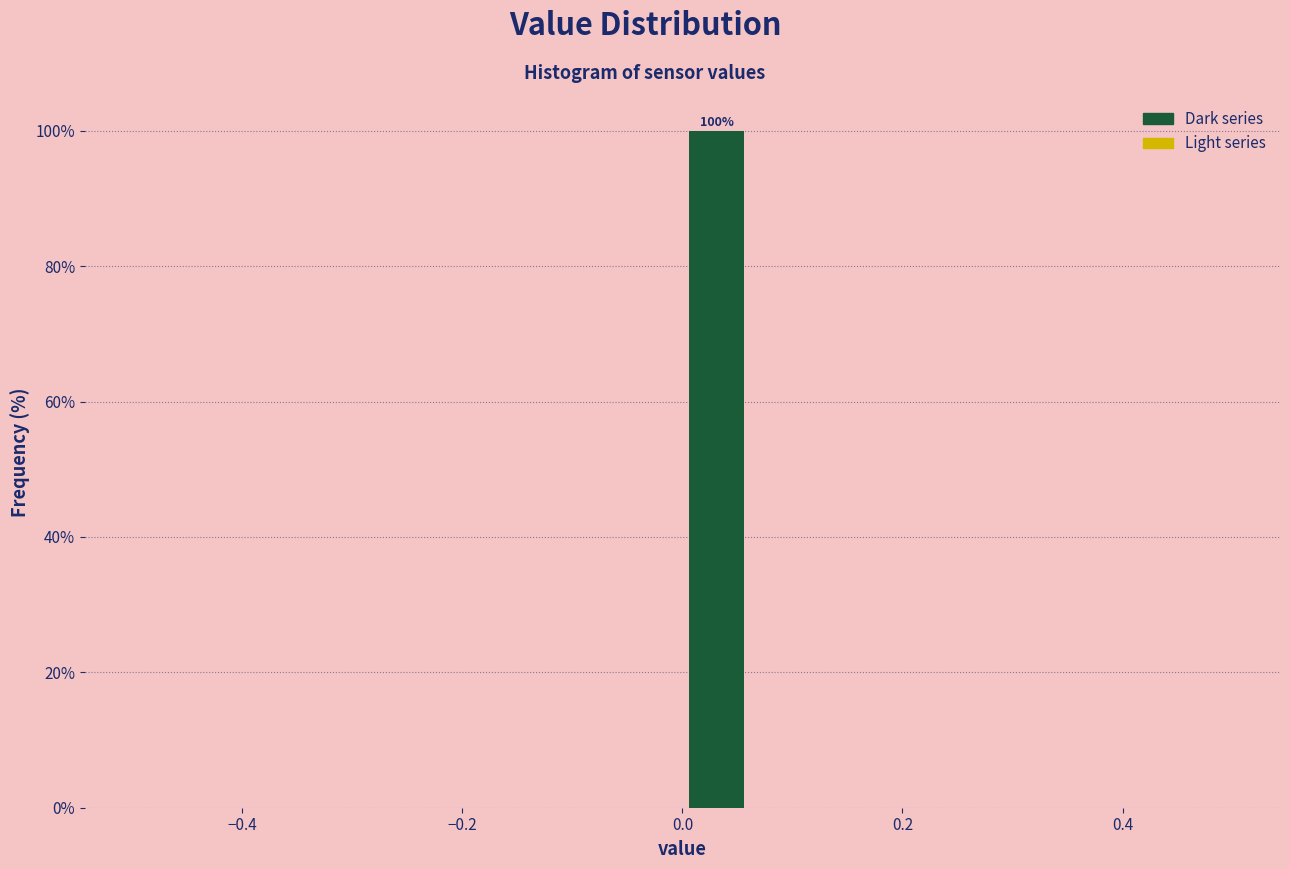

Around what value on the x-axis is the tallest bar? Give the approximate position of its centre, as read against the axis.

0.04